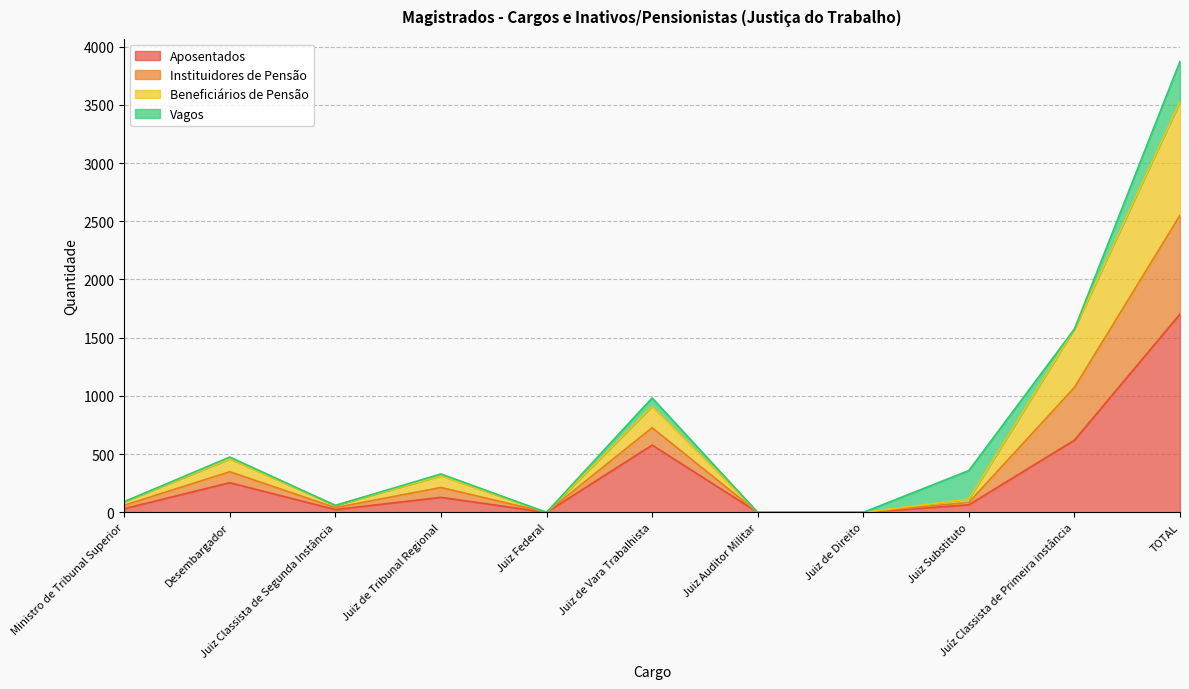

What is the highest value of the Aposentados series?

1703